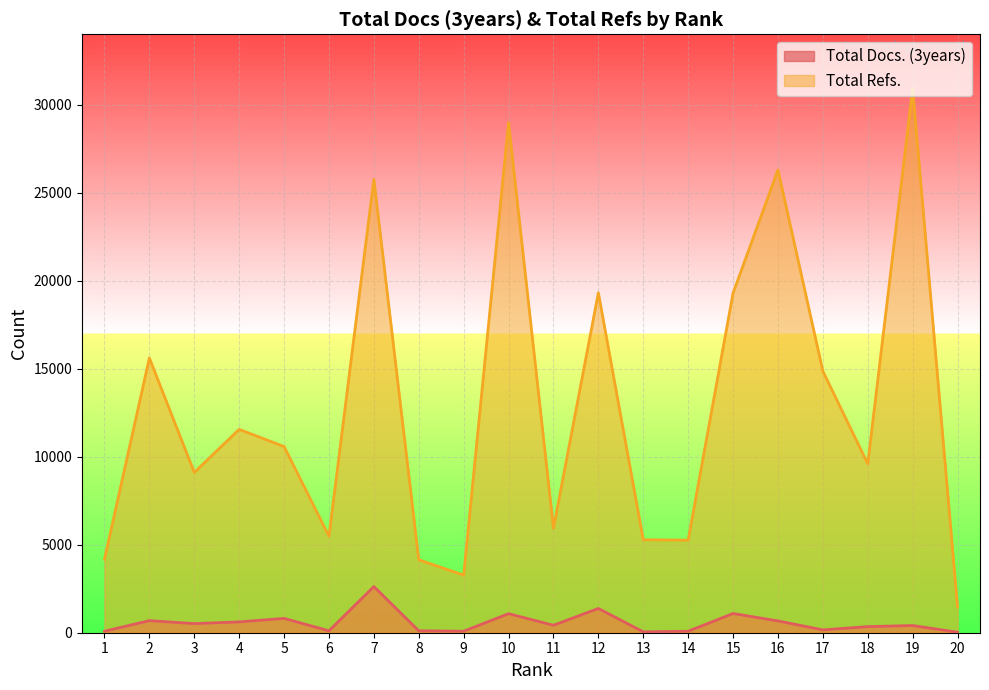

Reading right to left, list all the values displayed in this chart.

Total Docs. (3years): 29	409	348	161	671	1092	85	52	1379	425	1083	85	110	2623	109	815	616	517	688	84
Total Refs.: 1467	30908	9599	14861	26295	19298	5260	5281	19313	5941	28978	3273	4145	25762	5483	10576	11553	9106	15608	4178